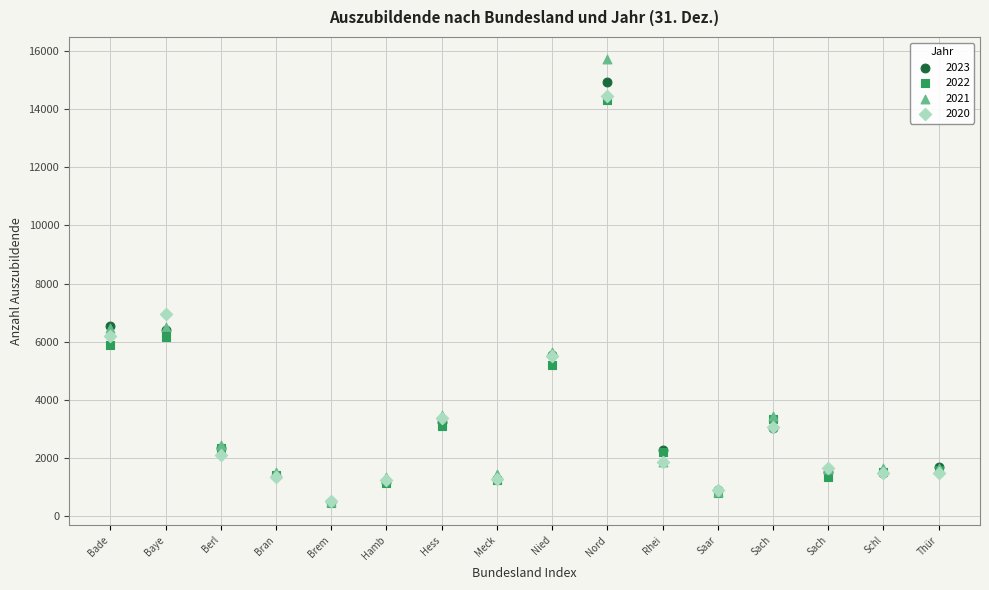

Which series has the widest spread of Y values?

2021